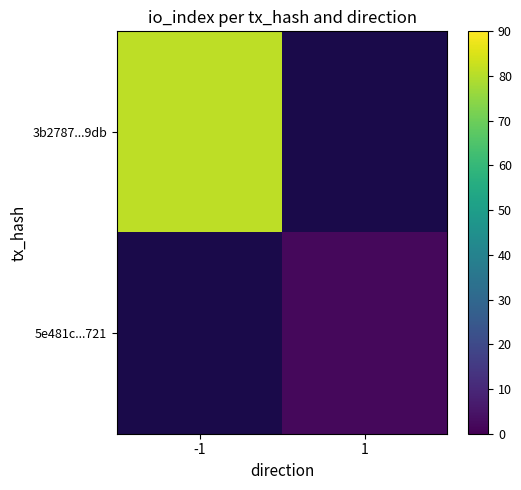

List the series in order of their overall mean, highest first.

3b2787...9db, 5e481c...721